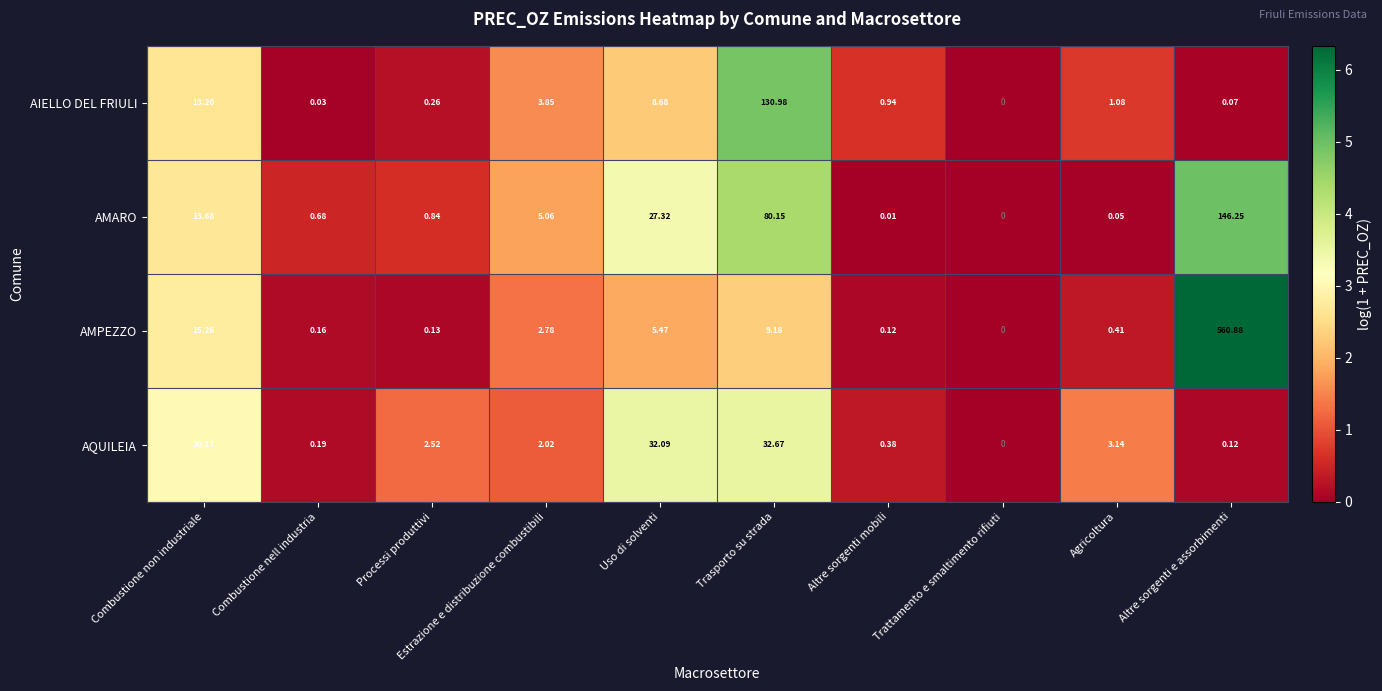

Rank the series by their maximum value, from lowest to highest.

AQUILEIA, AIELLO DEL FRIULI, AMARO, AMPEZZO